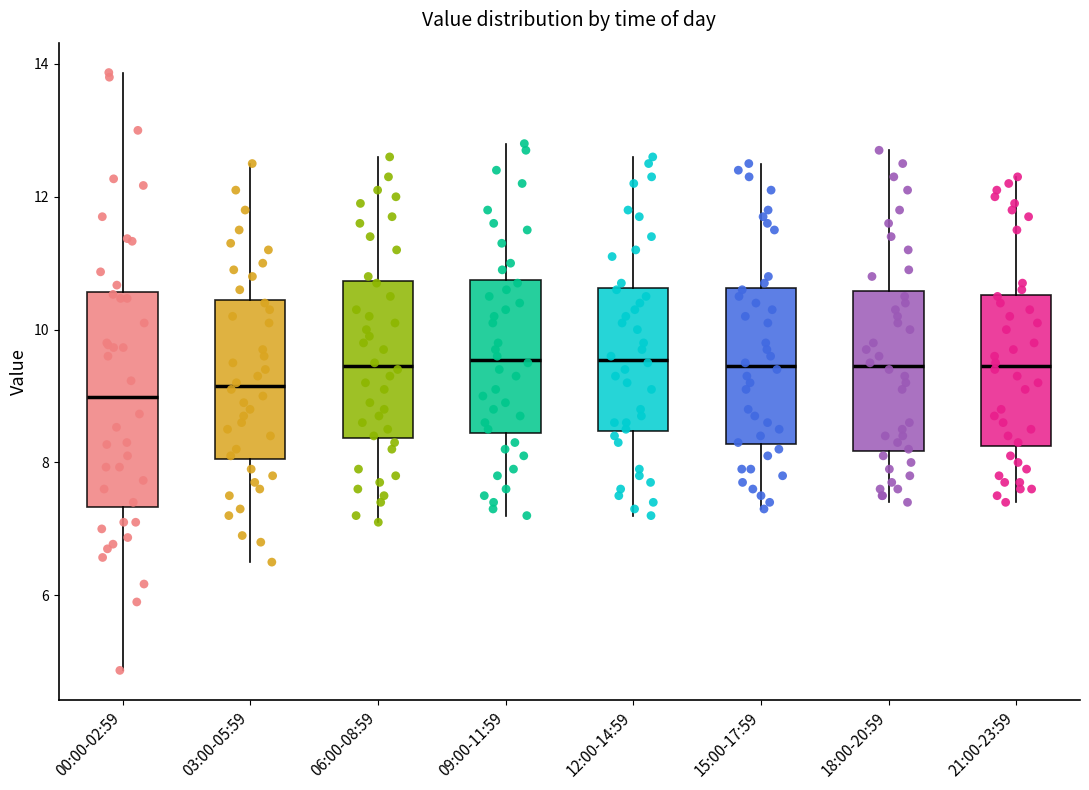

Reading left to right, transcribe this box plot: for each box, give where its median line is, the range the box spans, and where its two whiskers end, as read against the y-axis. The values are not printed on the chart, so give them approximately, as read against the axis.

00:00-02:59: median 9.0, box 7.4 to 10.6, whiskers 4.8 to 13.8
03:00-05:59: median 9.2, box 8.0 to 10.4, whiskers 6.6 to 12.6
06:00-08:59: median 9.4, box 8.4 to 10.8, whiskers 7.2 to 12.6
09:00-11:59: median 9.6, box 8.4 to 10.8, whiskers 7.2 to 12.8
12:00-14:59: median 9.6, box 8.4 to 10.6, whiskers 7.2 to 12.6
15:00-17:59: median 9.4, box 8.2 to 10.6, whiskers 7.4 to 12.6
18:00-20:59: median 9.4, box 8.2 to 10.6, whiskers 7.4 to 12.8
21:00-23:59: median 9.4, box 8.2 to 10.6, whiskers 7.4 to 12.4